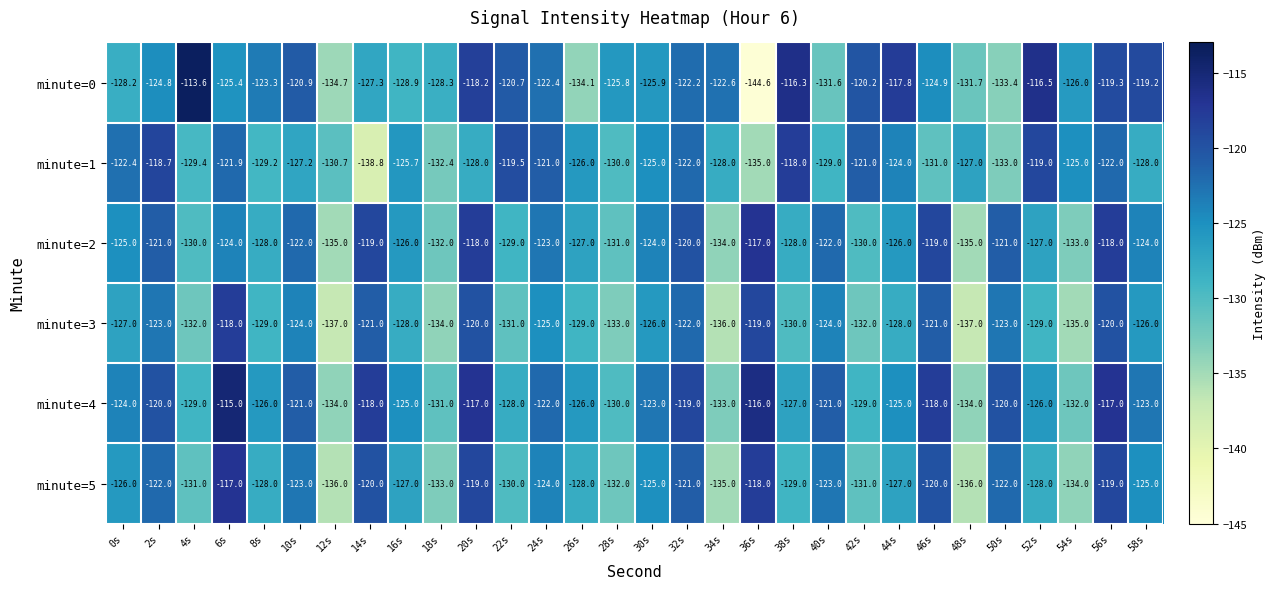

At which category does the chart reach its minimum across all series?

36s